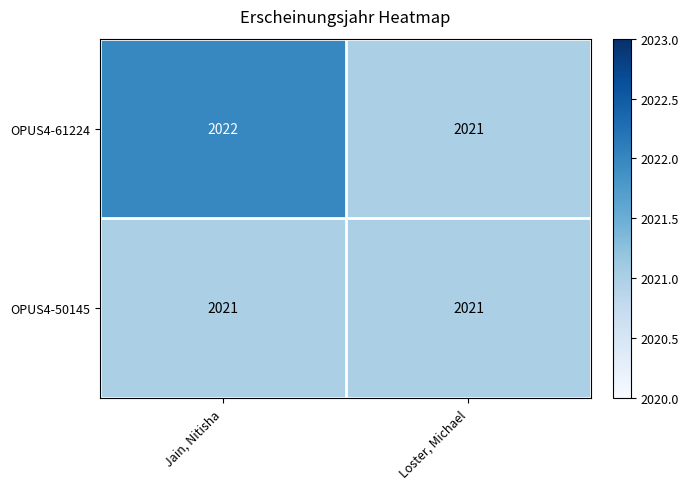

How many values in the OPUS4-61224 series are below 2022?

1